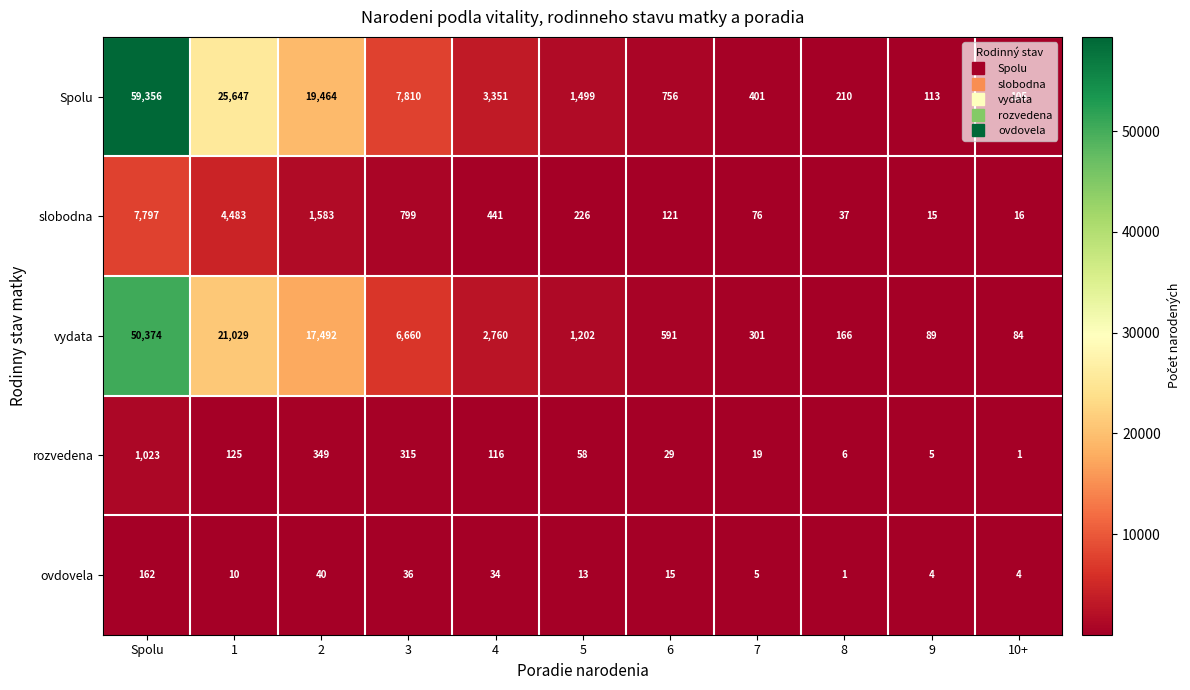

Rank the series by their maximum value, from highest to lowest.

Spolu, vydata, slobodna, rozvedena, ovdovela